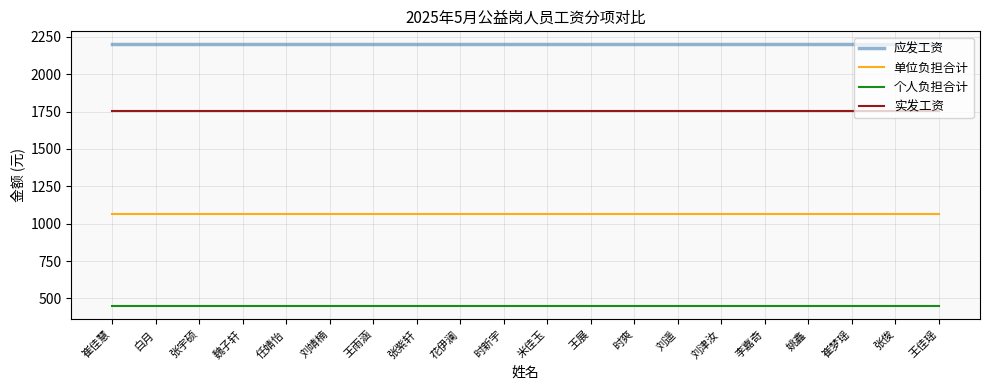

At 李嘉奇, list the series in order from smallest to largest.

个人负担合计, 单位负担合计, 实发工资, 应发工资